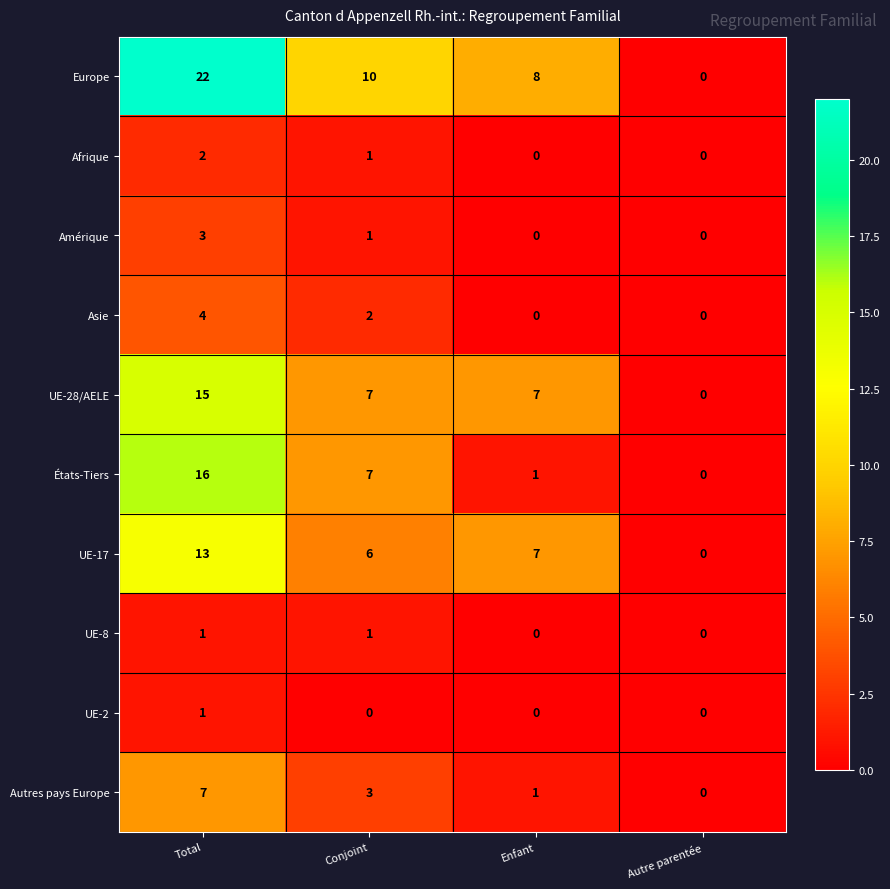

Which series has the widest spread of values?

Europe